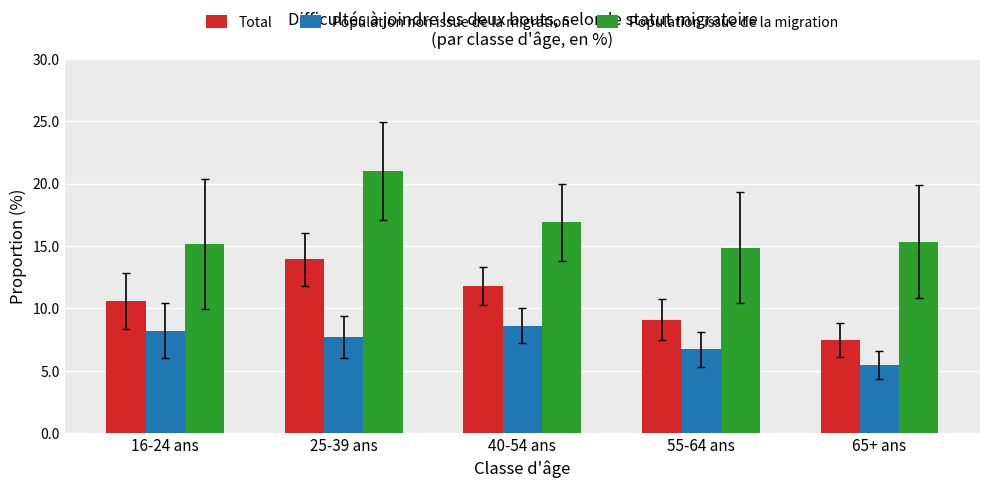

What is the smallest value displayed?

5.5